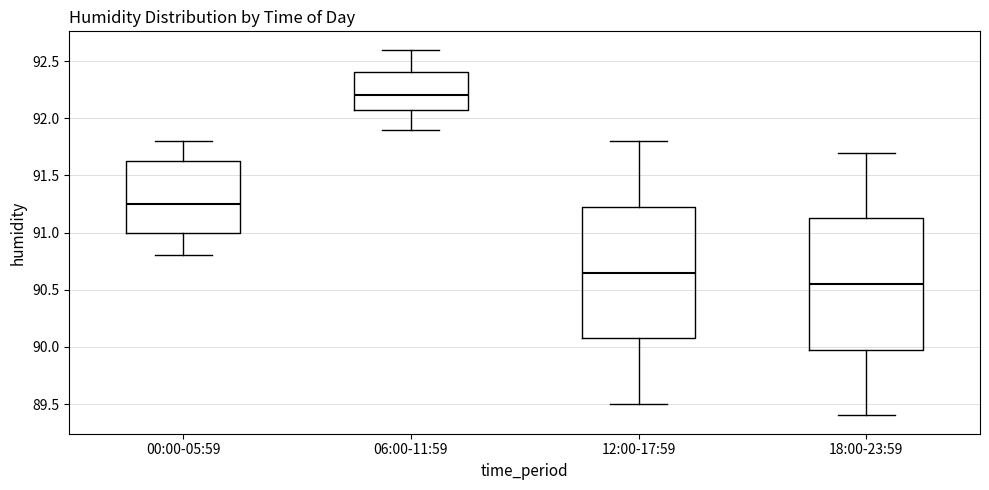

Reading left to right, read every box against the y-axis: the position of its median line, the range the box covers, and the ends of its whiskers. The values are not printed on the chart, so give them approximately, as read against the axis.

00:00-05:59: median 91.25, box 91.00 to 91.65, whiskers 90.80 to 91.80
06:00-11:59: median 92.20, box 92.10 to 92.40, whiskers 91.90 to 92.60
12:00-17:59: median 90.65, box 90.10 to 91.25, whiskers 89.50 to 91.80
18:00-23:59: median 90.55, box 90.00 to 91.15, whiskers 89.40 to 91.70